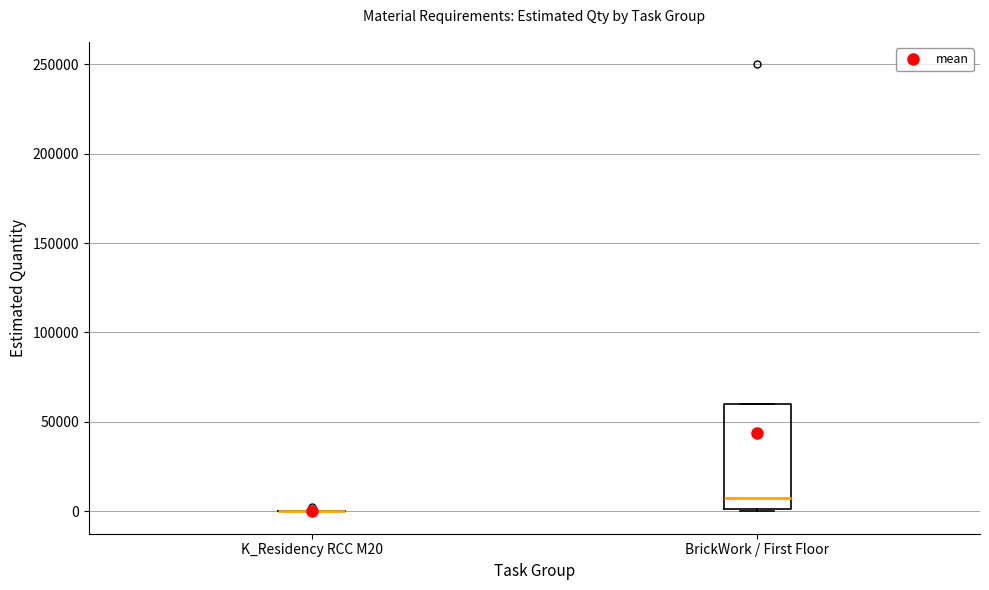

Reading left to right, transcribe this box plot: for each box, give where its median line is, the range the box spans, and where its two whiskers end, as read against the y-axis. The values are not printed on the chart, so give them approximately, as read against the axis.

K_Residency RCC M20: box collapsed to a line at 0, whiskers 0 to 0
BrickWork / First Floor: median 10000, box 0 to 60000, whiskers 0 to 60000